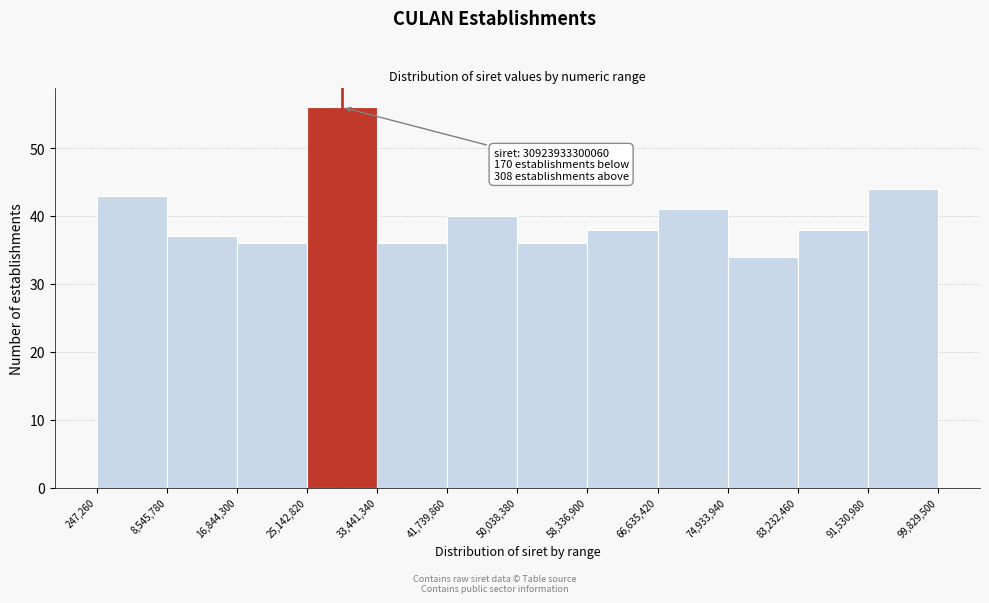

Which range on the x-axis has the tallest bar?

25,142,820 to 33,441,340